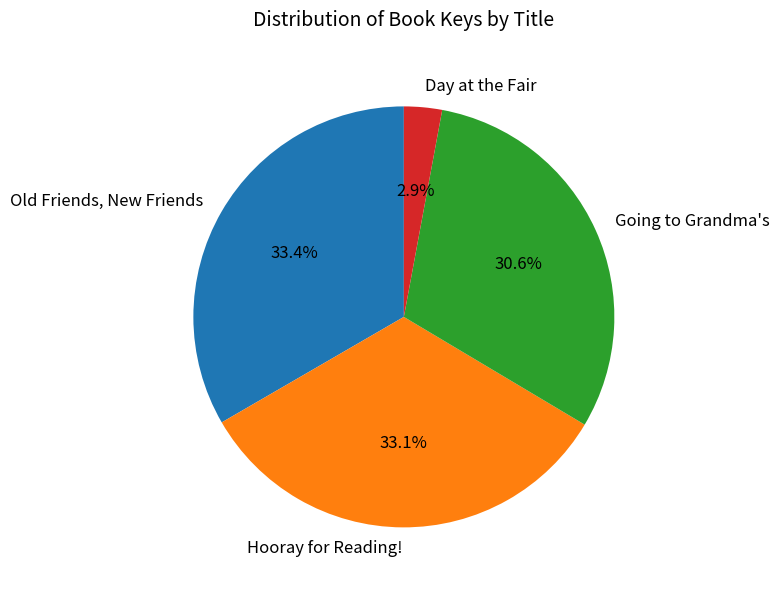

Is there a majority slice in this chart?

No